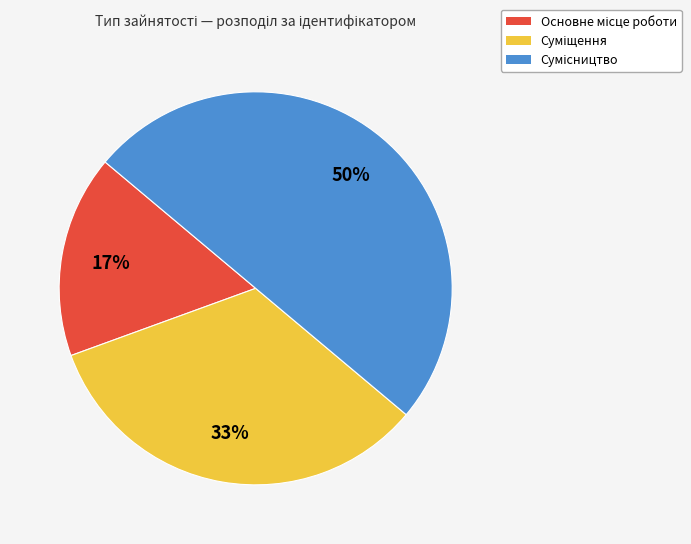

How many slices are in this pie chart?

3